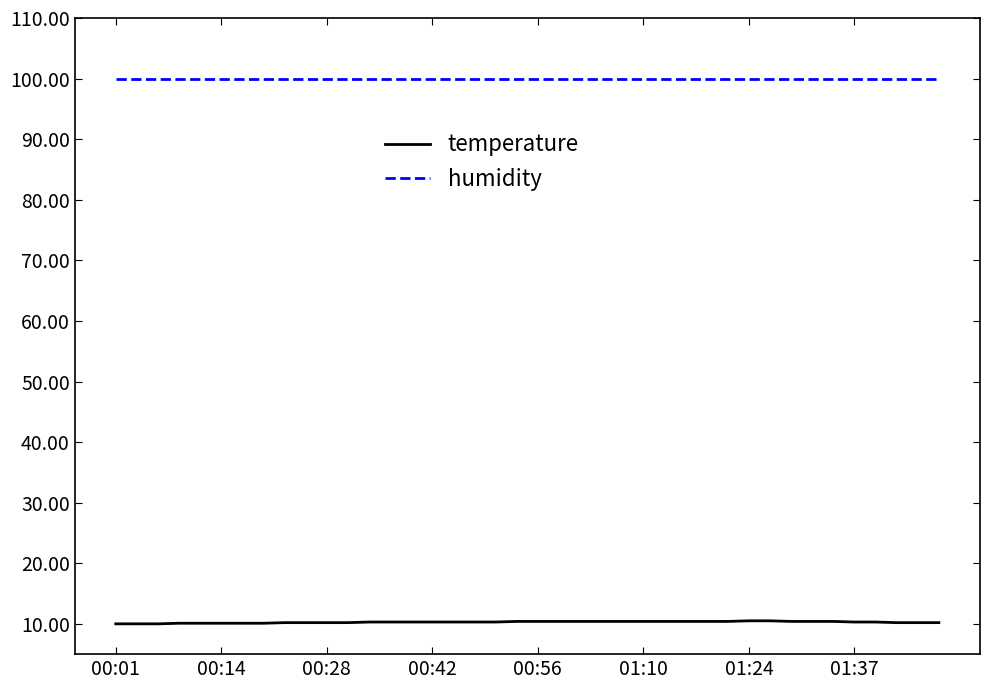

Which series has the largest total across all categories?

humidity